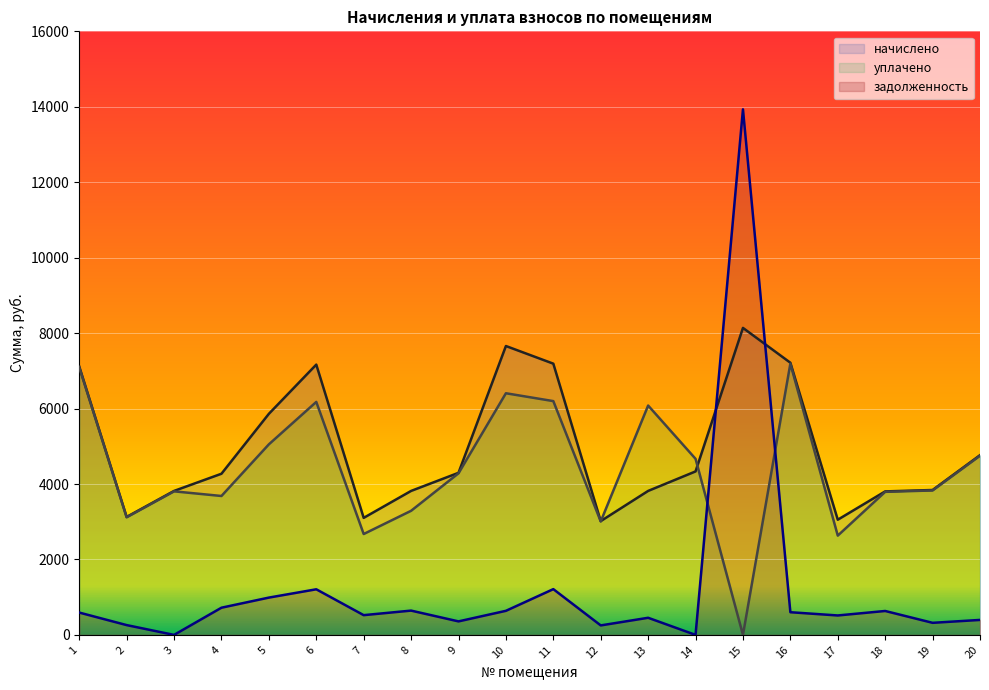

What is the average value of the уплачено series?

4386.4